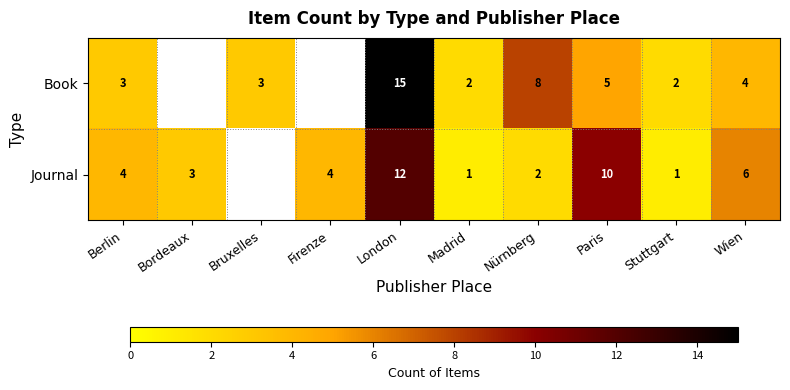

At Nürnberg, list the series in order from smallest to largest.

Journal, Book